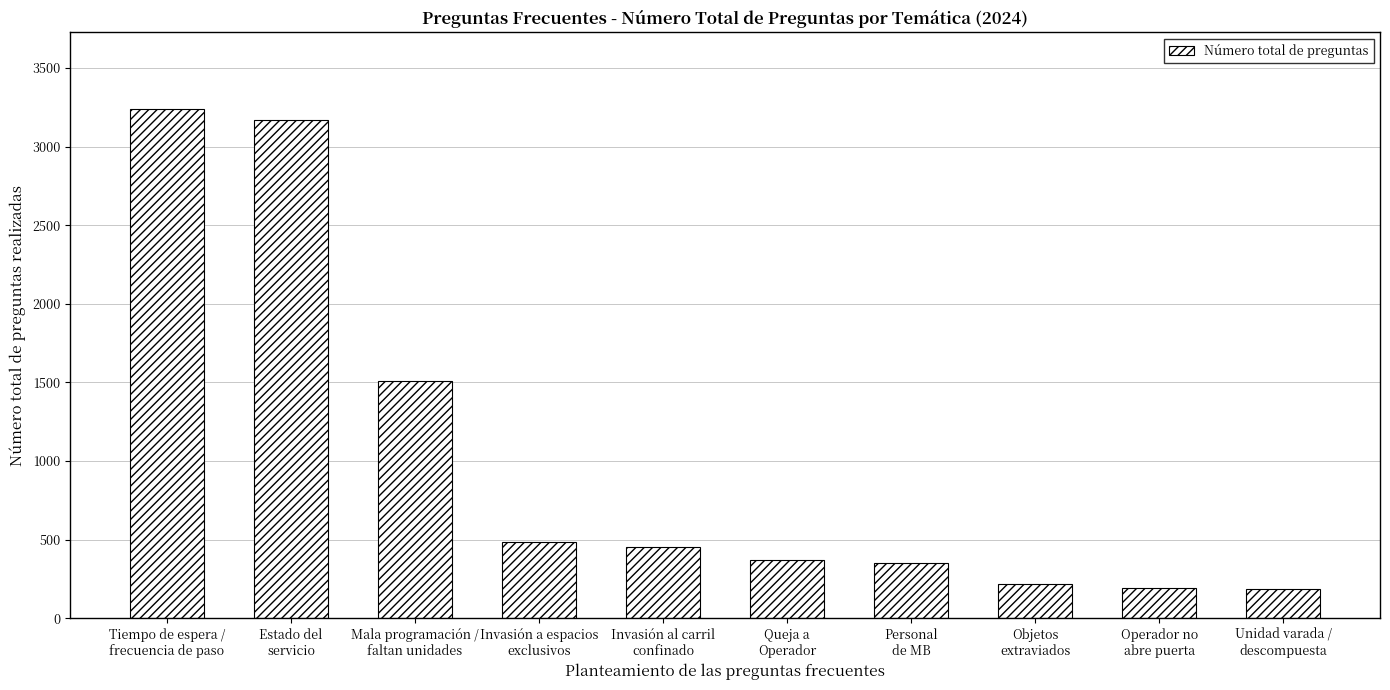

What is the difference between the maximum and minimum values?

3053